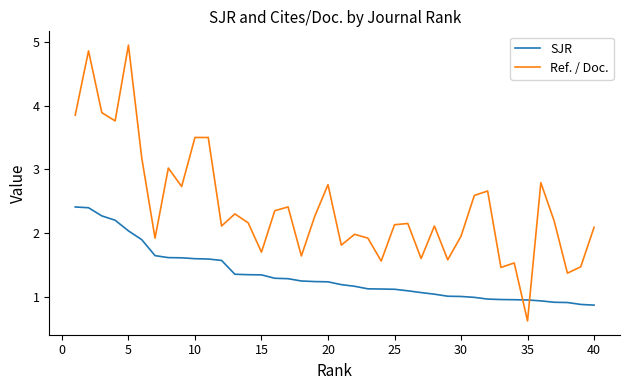

Which series has the largest total across all categories?

Ref. / Doc.